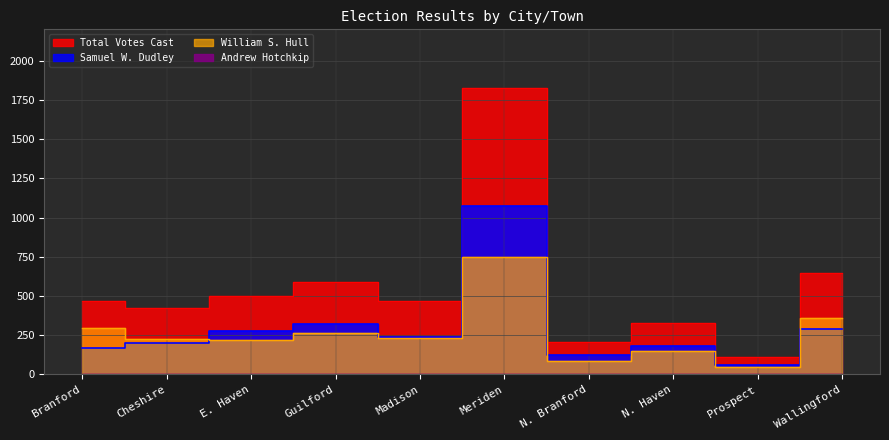

What is the difference between the second highest and minimum values in the William S. Hull series?

312